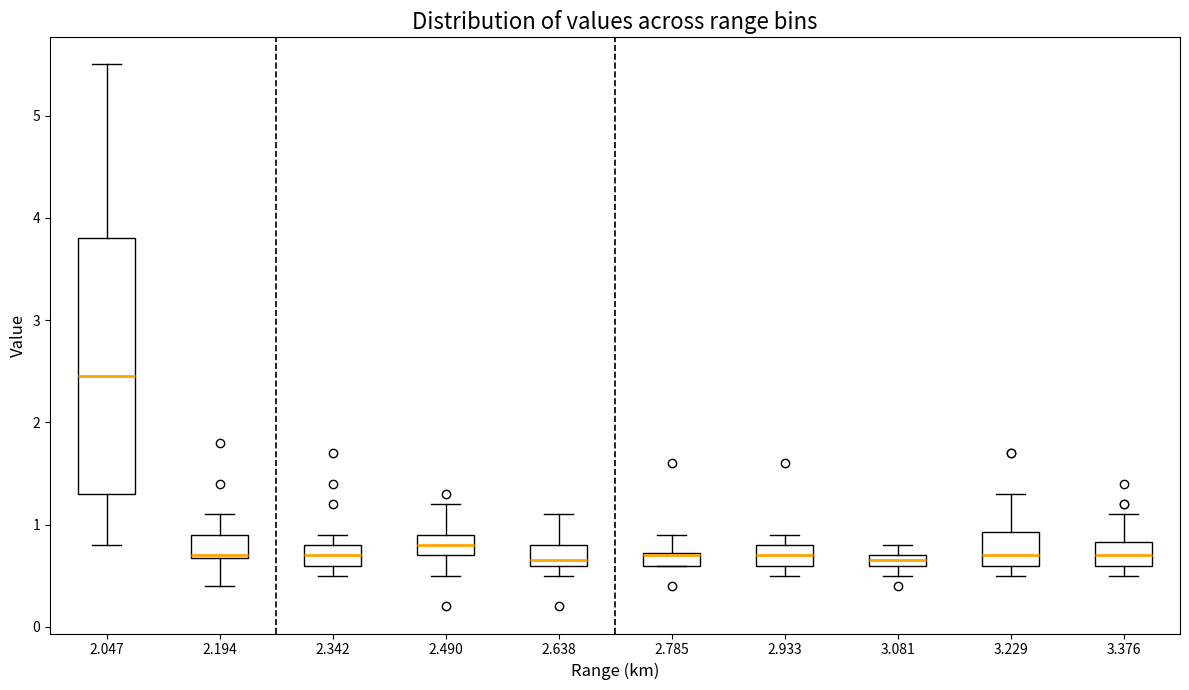

Comparing the boxes themselves (not the whiskers), which one is the tallest?

2.047